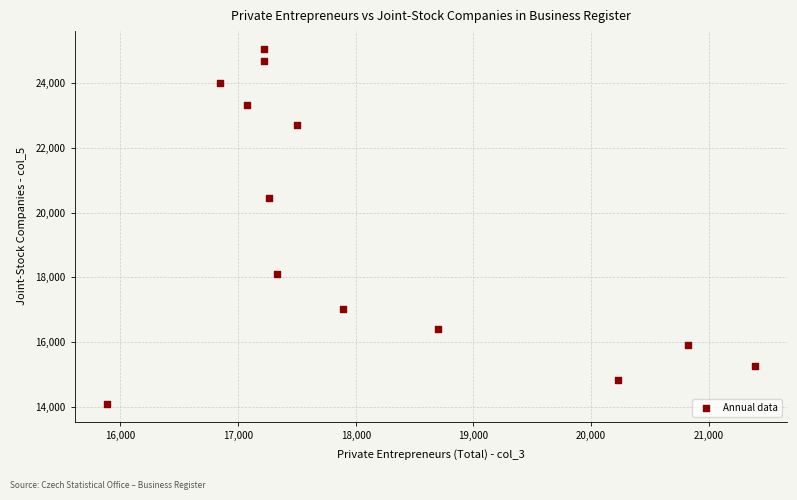

What is the range of Y values (max minus min)?

10965